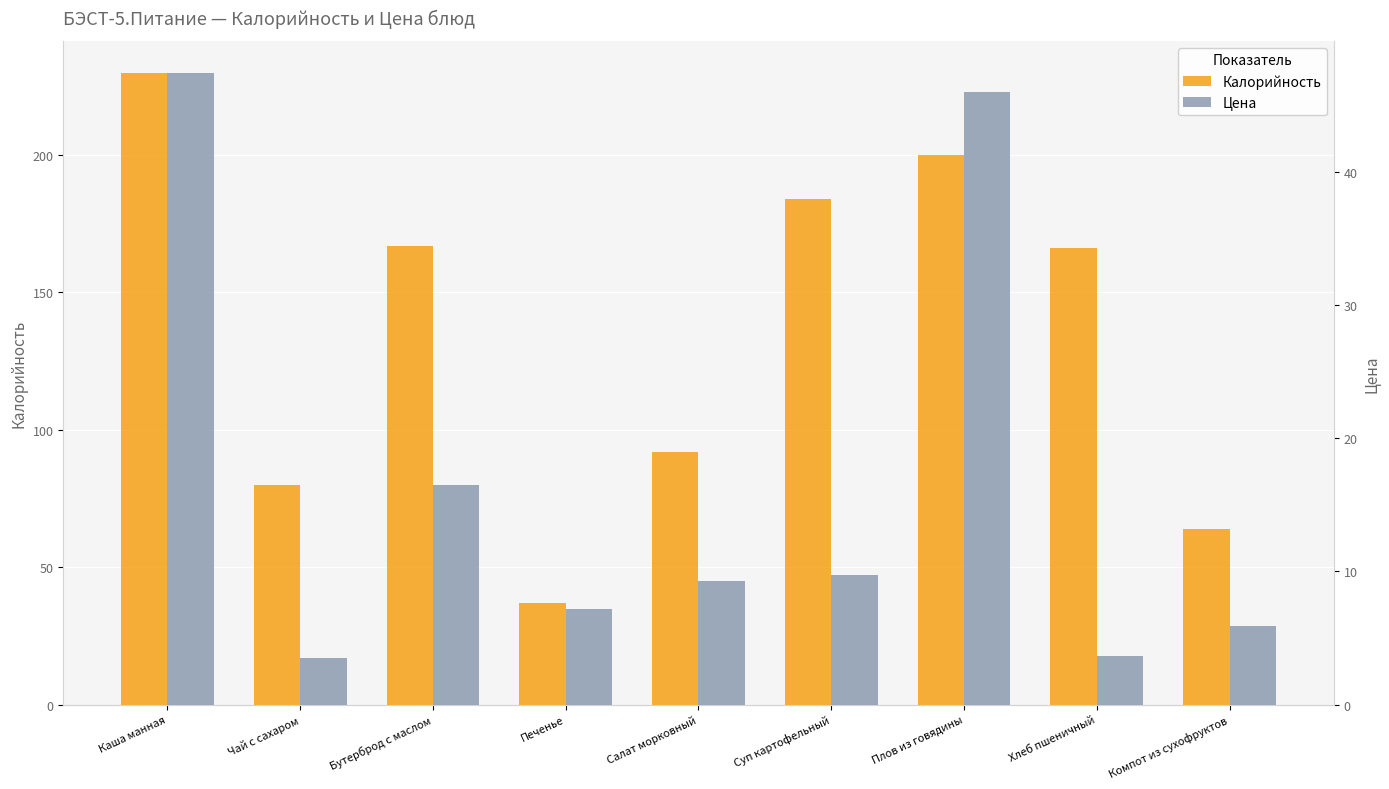

Where does the Цена series first go above 9?

Каша манная